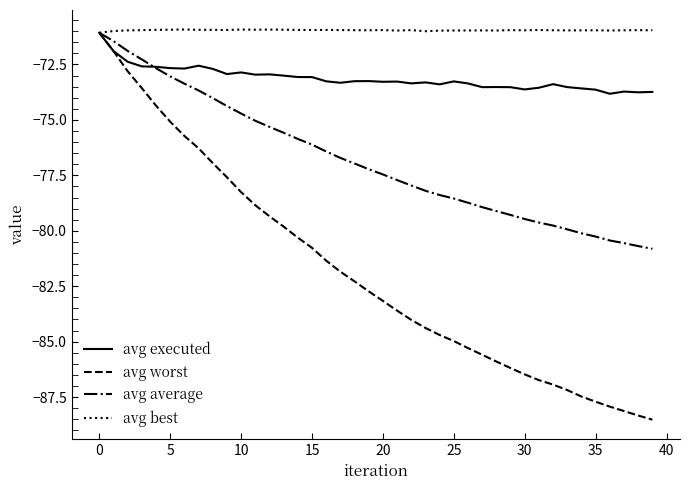

What is the minimum value shown in the chart?

-88.5